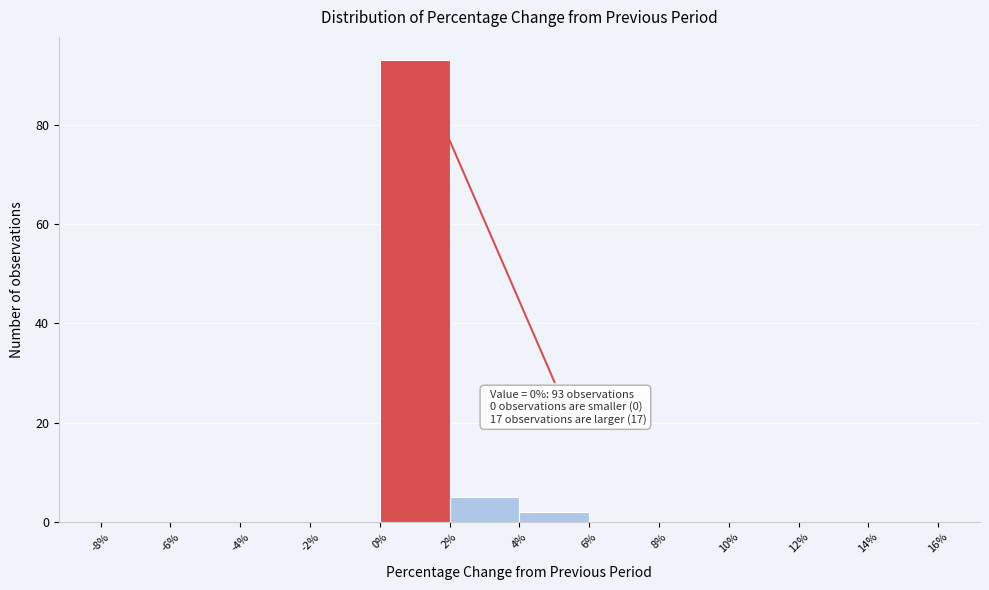

Which range on the x-axis has the tallest bar?

0% to 2%